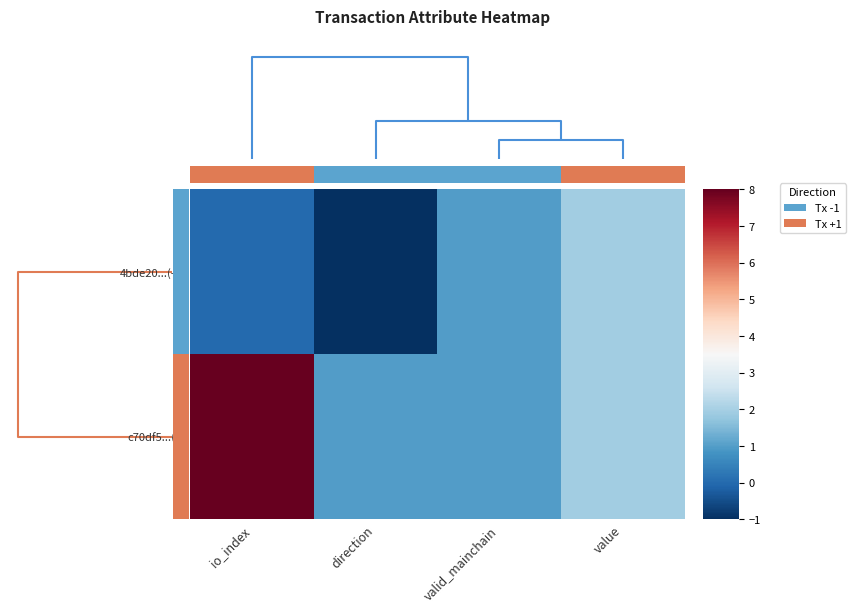

True or false: 4bde20...(-1) has a value of -0.4 at direction.

False